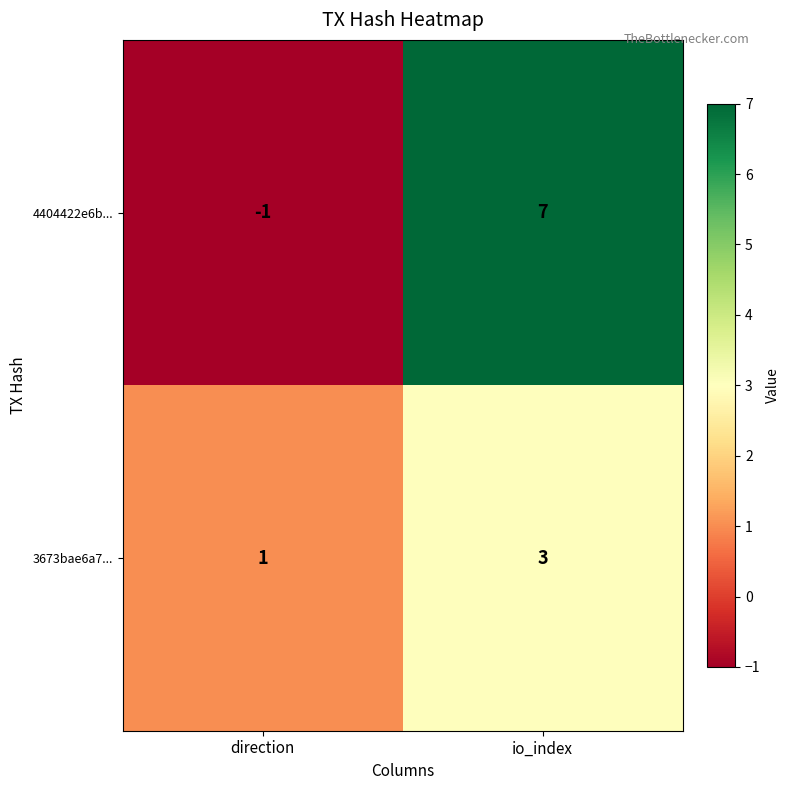

What is the average value of the 4404422e6b... series?

3